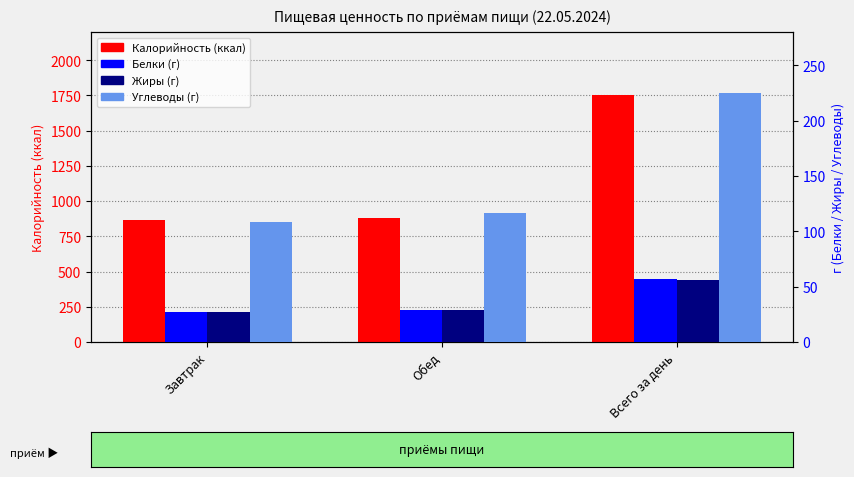

At which category does the chart reach its peak across all series?

Всего за день